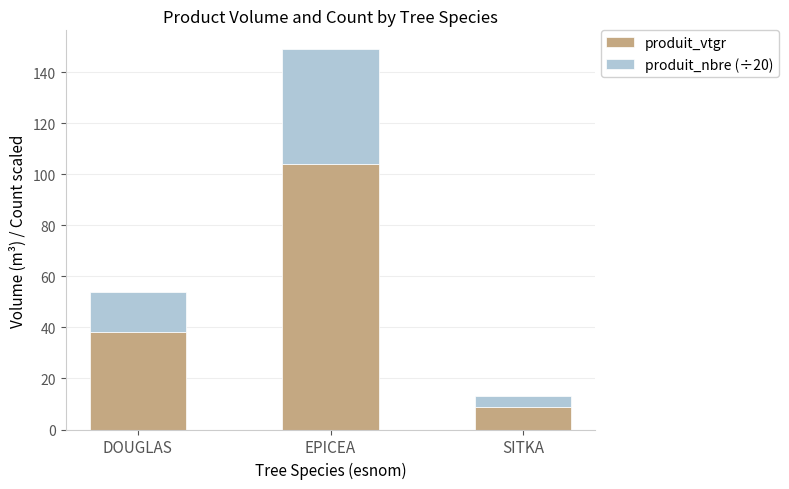

List the labels in order of produit_vtgr value, largest first.

EPICEA, DOUGLAS, SITKA